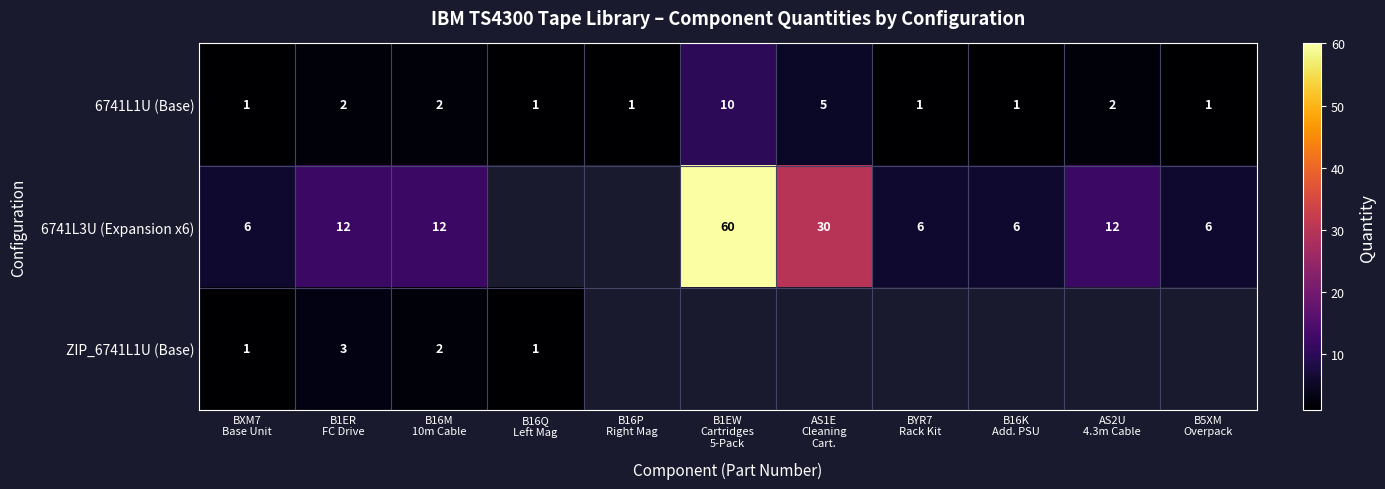

What is the sum of all 6741L1U (Base) values?

27